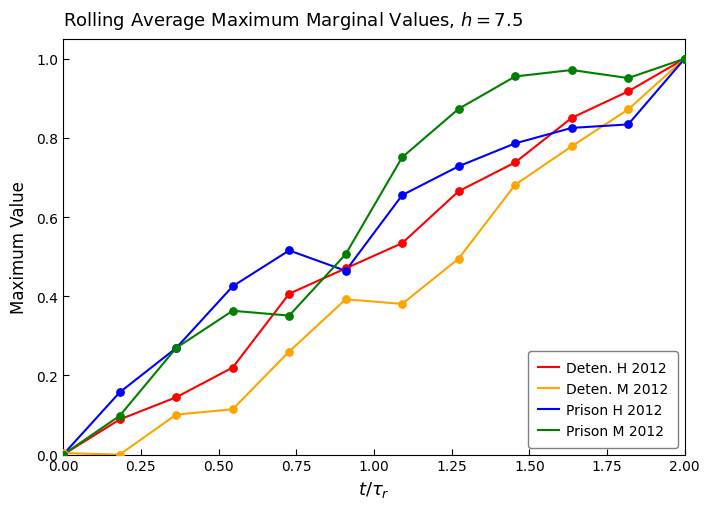

Rank the series by their average value, from highest to lowest.

Prison M 2012, Prison H 2012, Deten. H 2012, Deten. M 2012